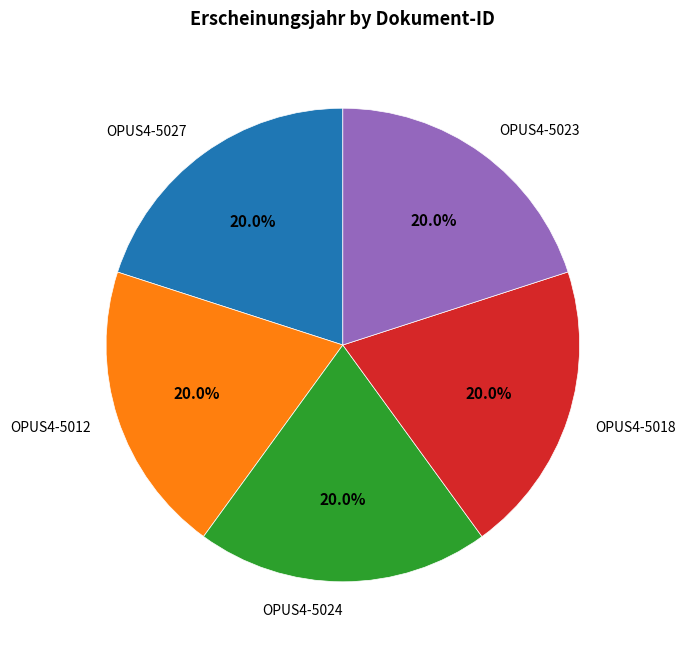

Combined, what portion of the pie is OPUS4-5023 and OPUS4-5027?

40.0%